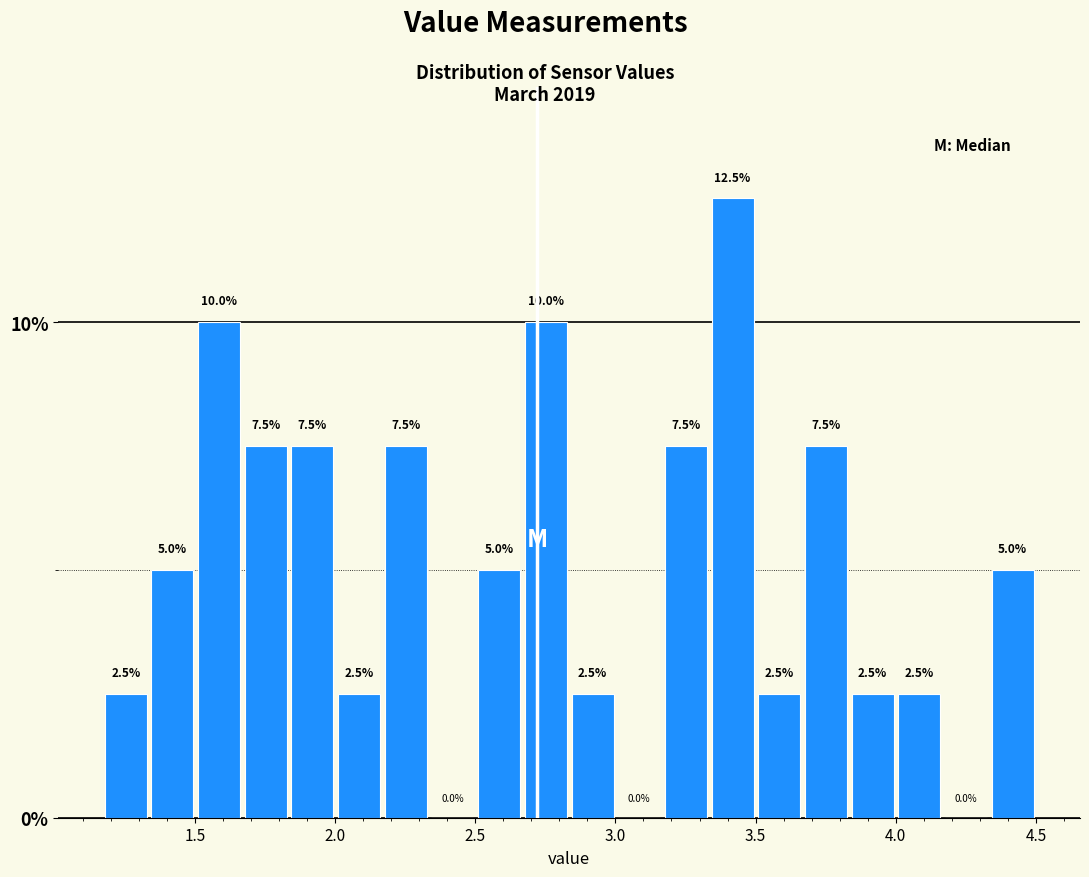

Around what value on the x-axis is the tallest bar? Give the approximate position of its centre, as read against the axis.

3.40